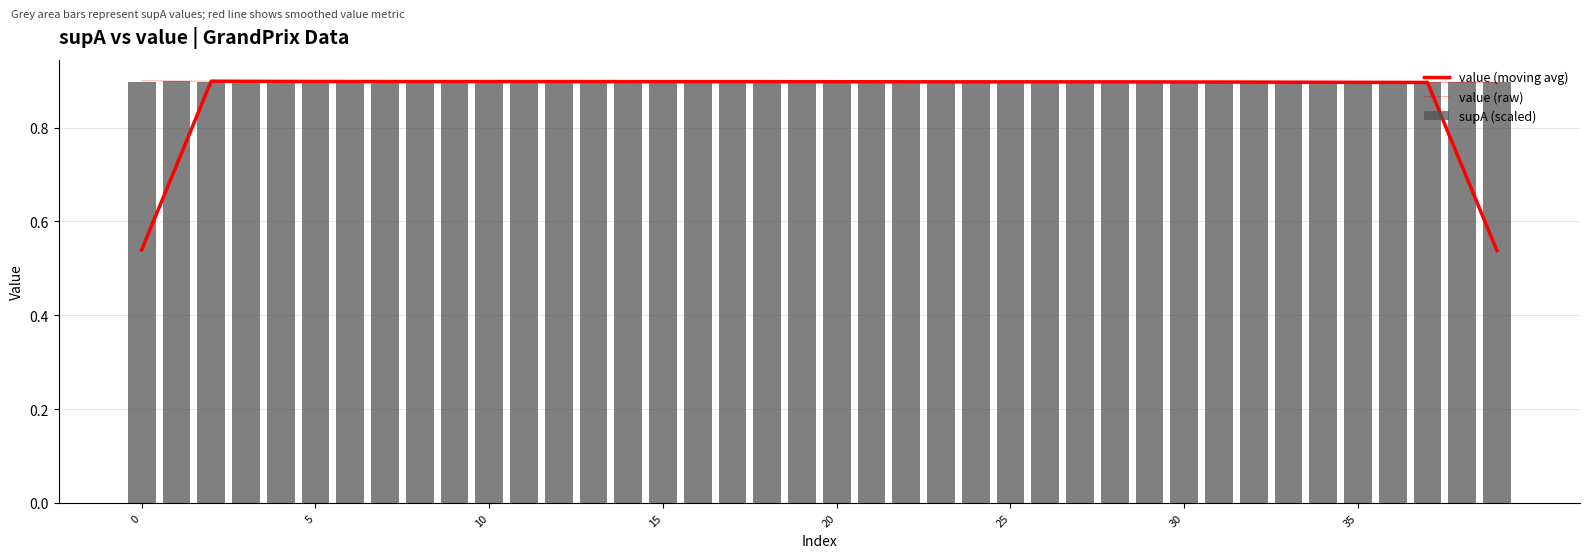

What is the sum of all value (raw) values?

35.9